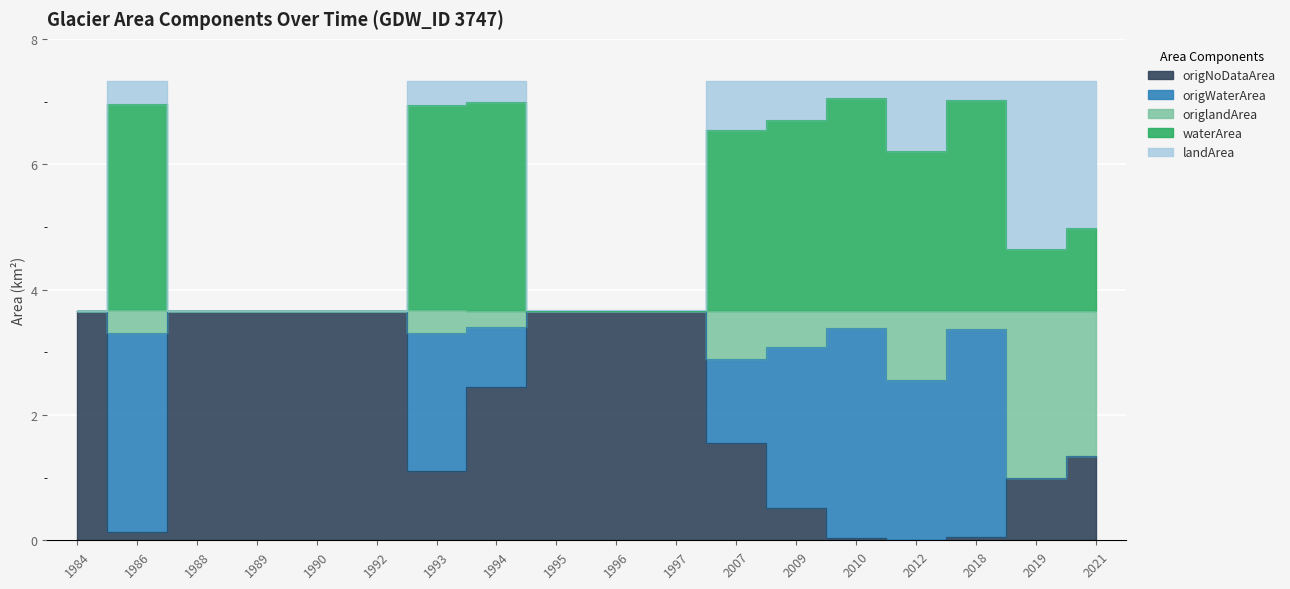

Is the value of origlandArea at 1997 greater than the value of waterArea at 1994?

No